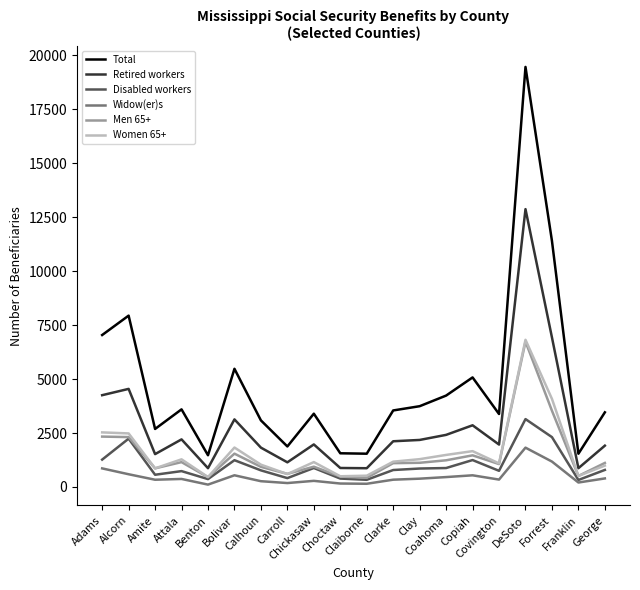

Is this an area chart (filled region under the line)?

No